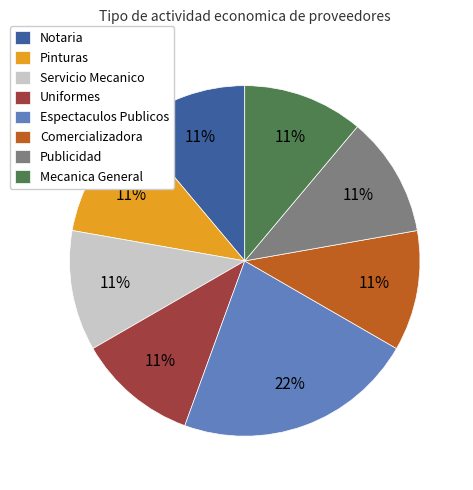

Approximately how many times larger is the value at Notaria compared to Espectaculos Publicos?

0.5